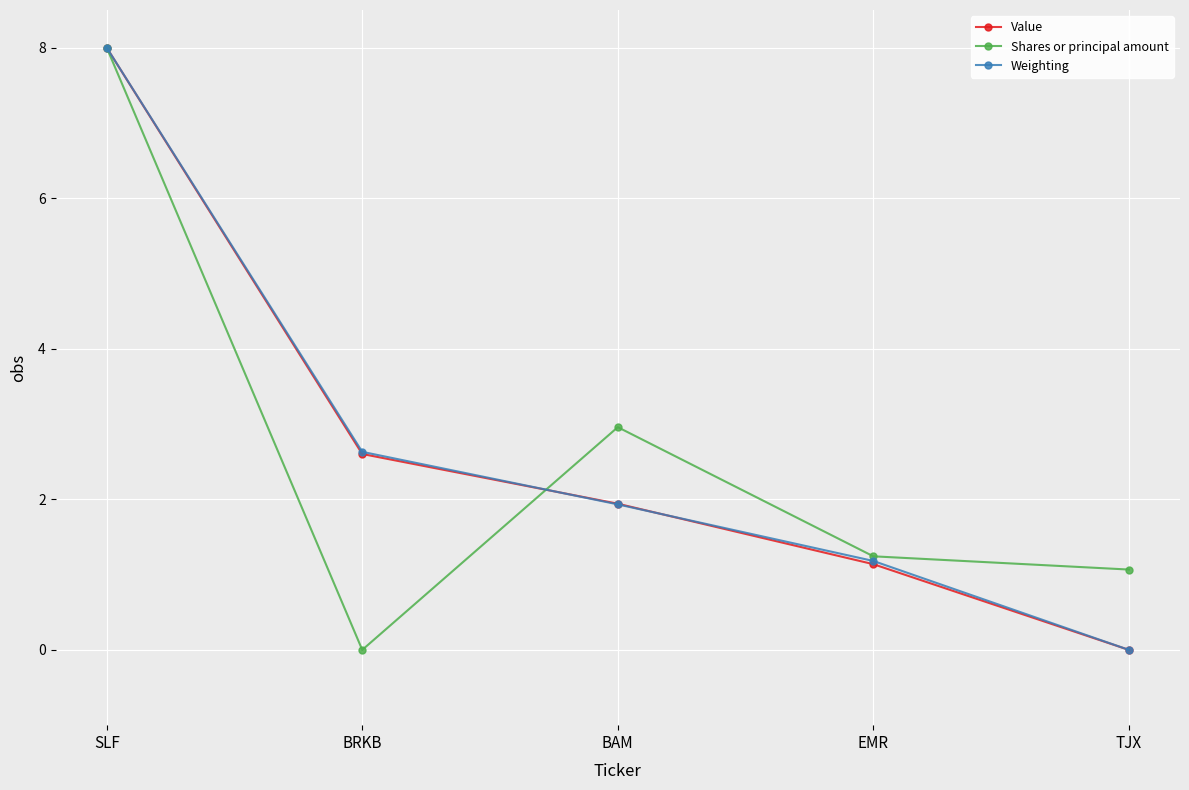

What is the label of the 5th point from the right?

SLF